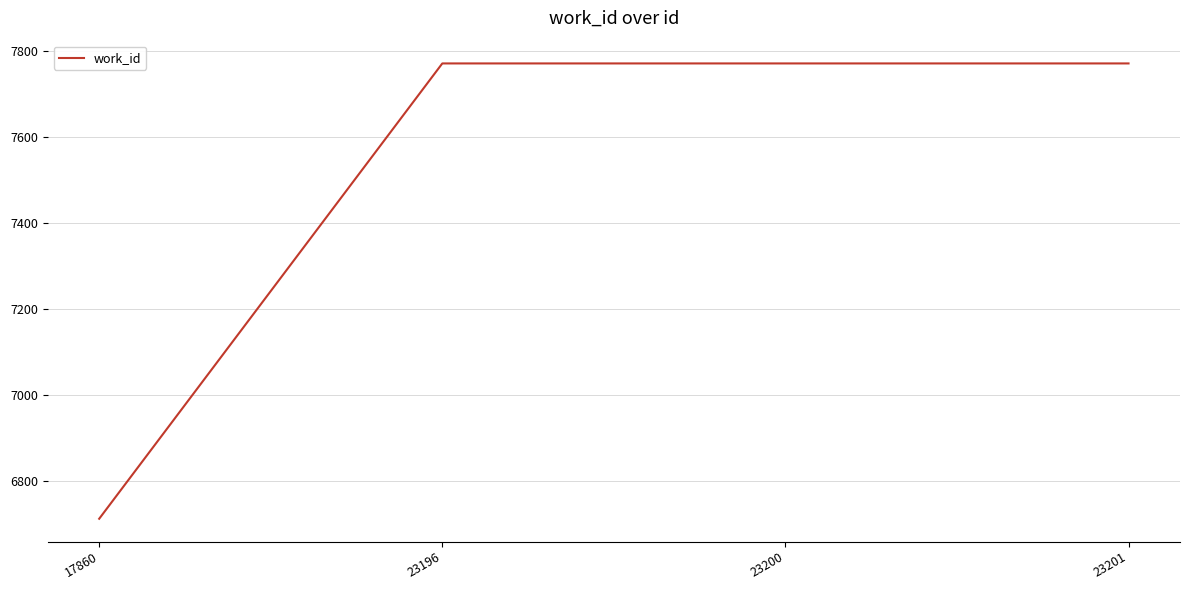

What is the ratio of the value at 23200 to the value at 17860?

1.2